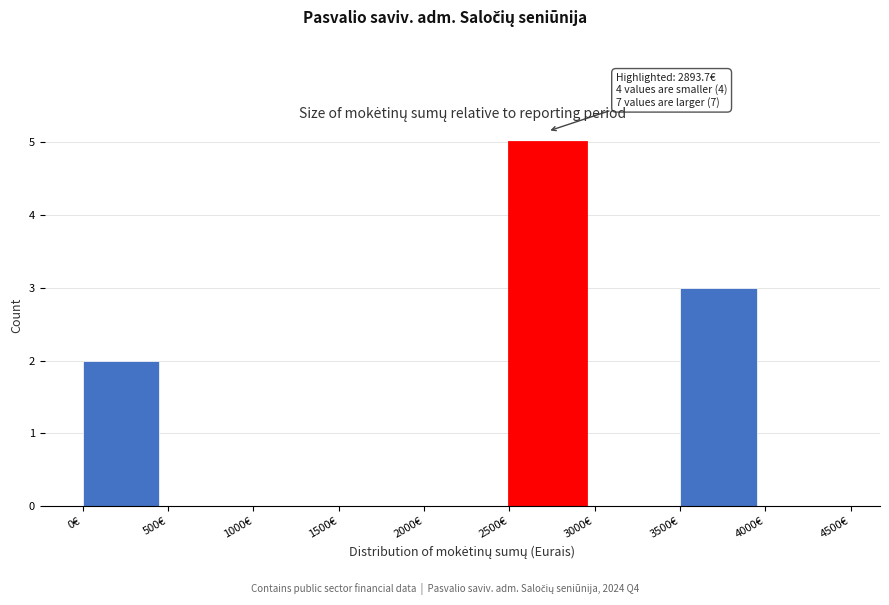

Over which range of the x-axis is the bar tallest?

2500 to 3000